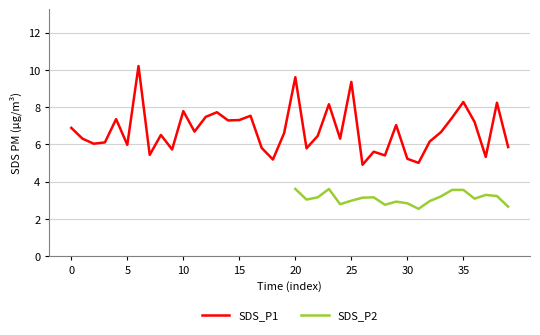

What is the label of the 2nd point from the left?

5